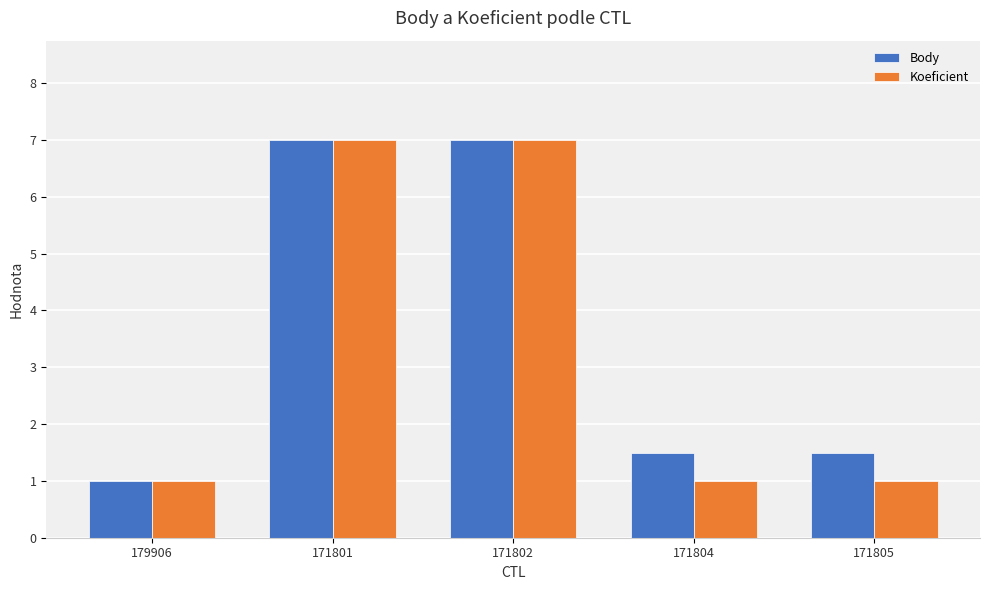

Which series has the largest total across all categories?

Body